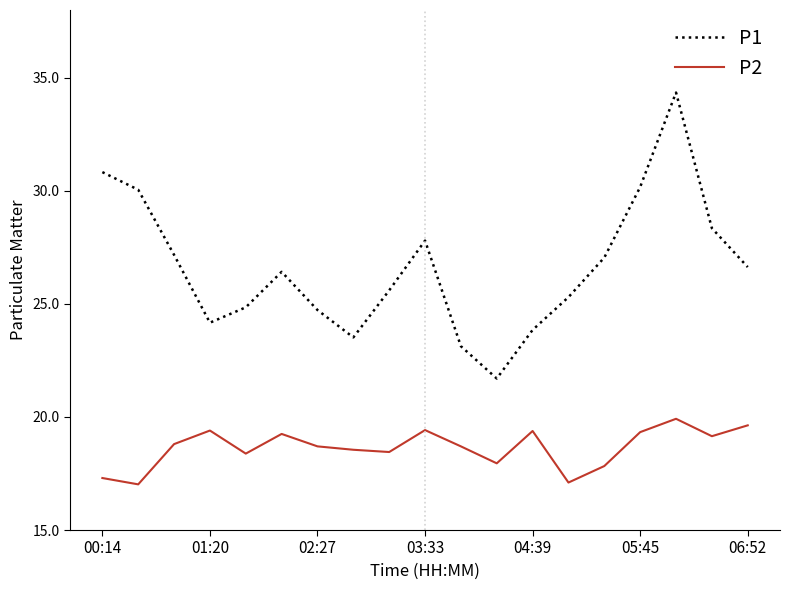

Rank the series by their maximum value, from highest to lowest.

P1, P2